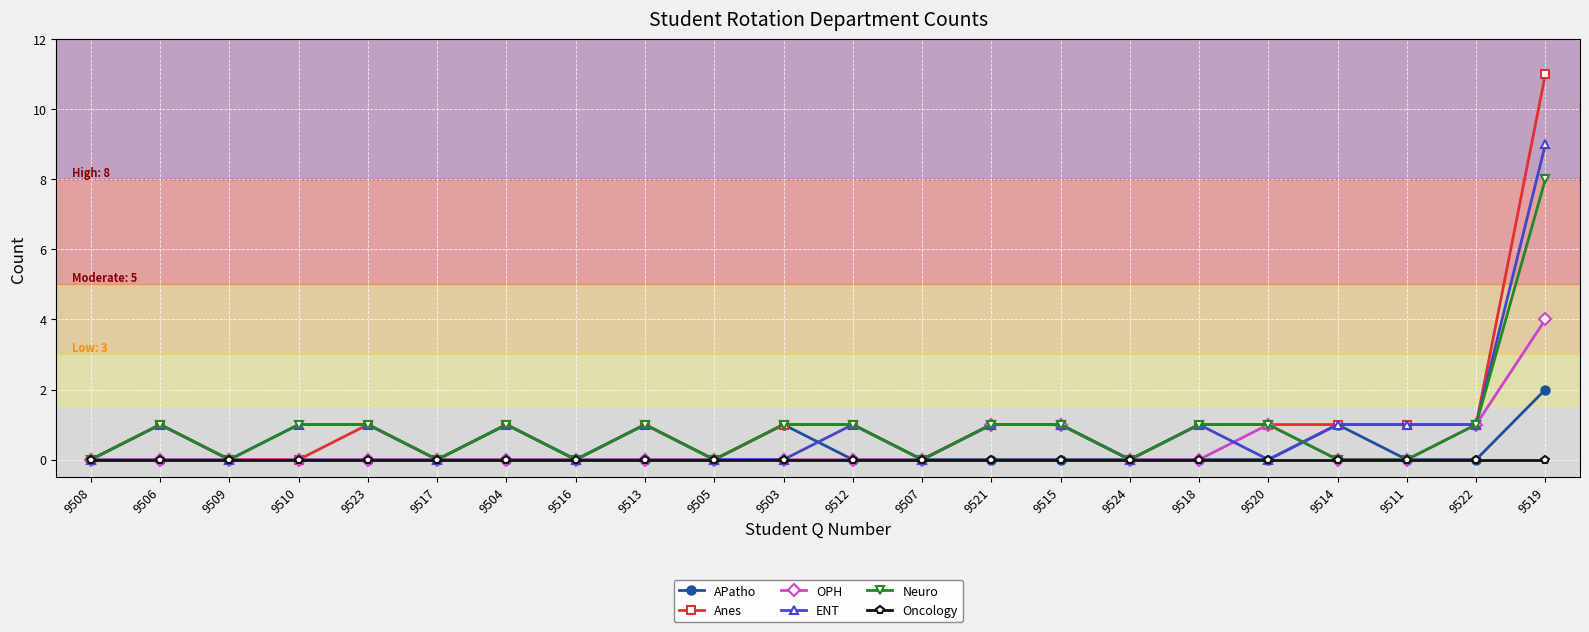

The value of Anes at 9506 is 1. True or false?

True